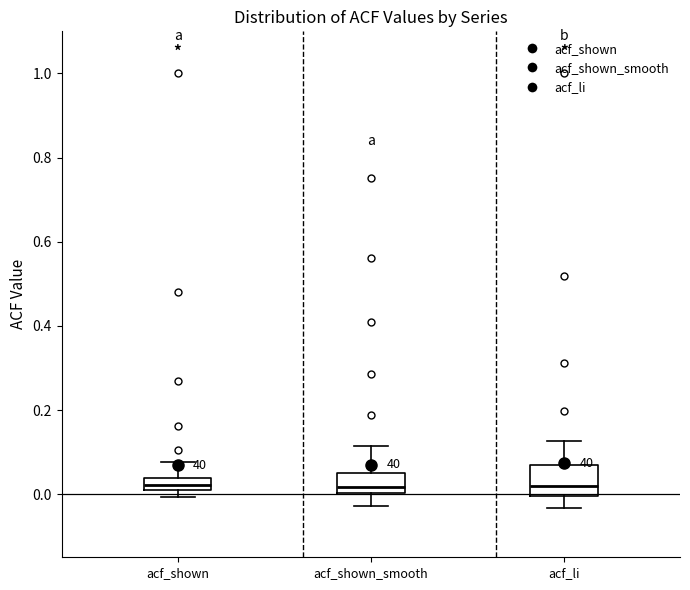

Where is the upper edge of the box for acf_shown on the y-axis? The values are not printed on the chart, so give them approximately, as read against the axis.

0.04